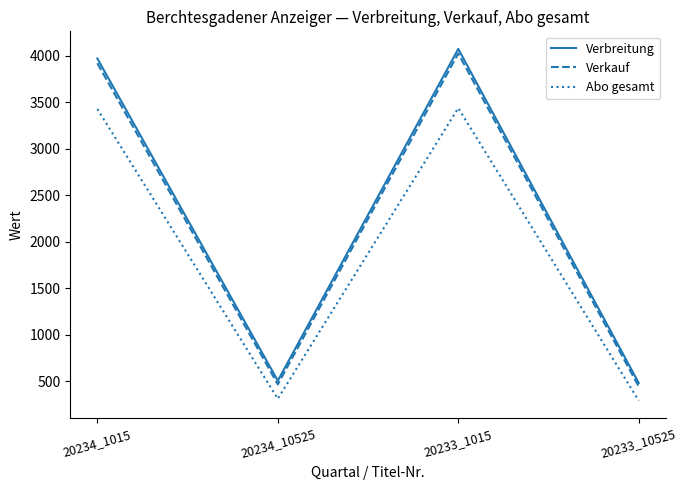

What is the difference between the highest and lowest values at 20233_10525?

190